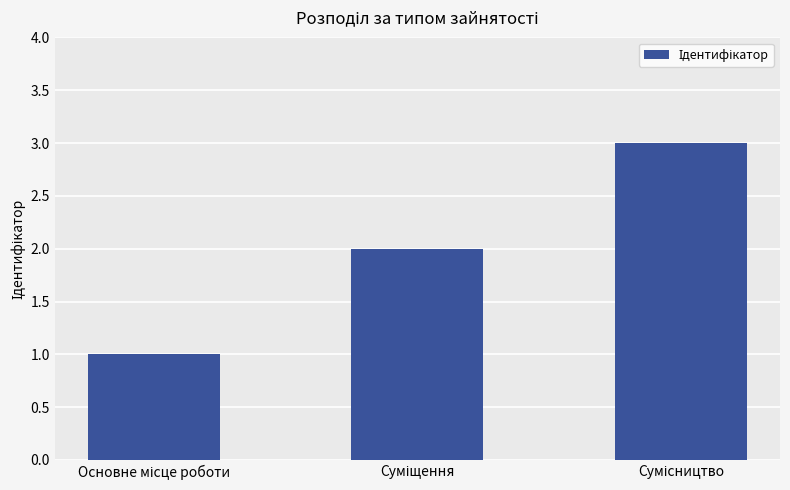

What is the minimum value shown in the chart?

1